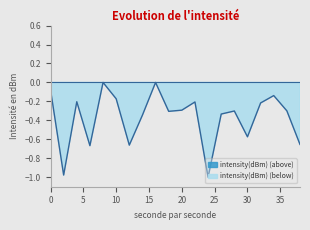

What is the sum of the values at 4 and 38?

-0.9